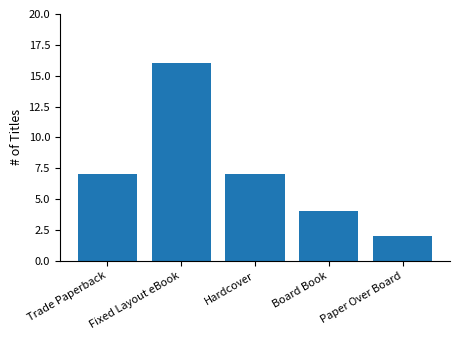

Which label corresponds to the smallest value in the chart?

Paper Over Board